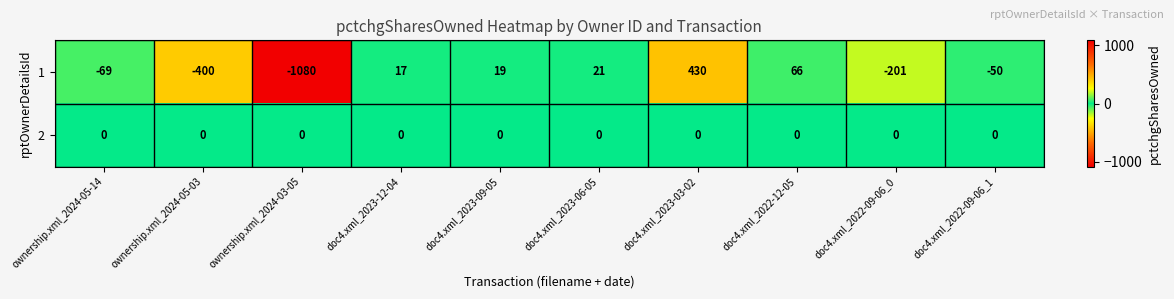

At ownership.xml_2024-05-14, list the series in order from largest to smallest.

2, 1